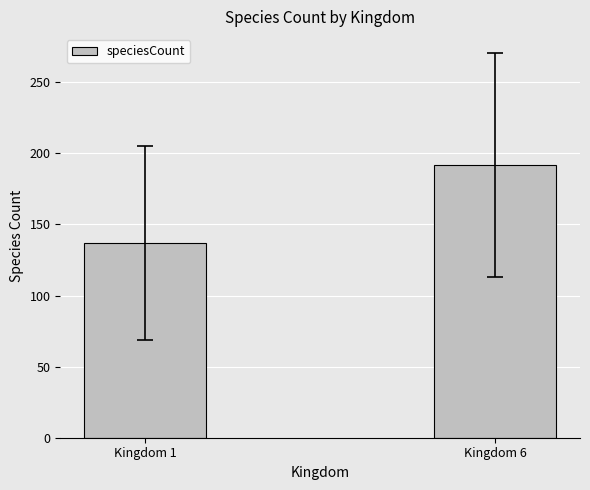

What is the average value?

164.2